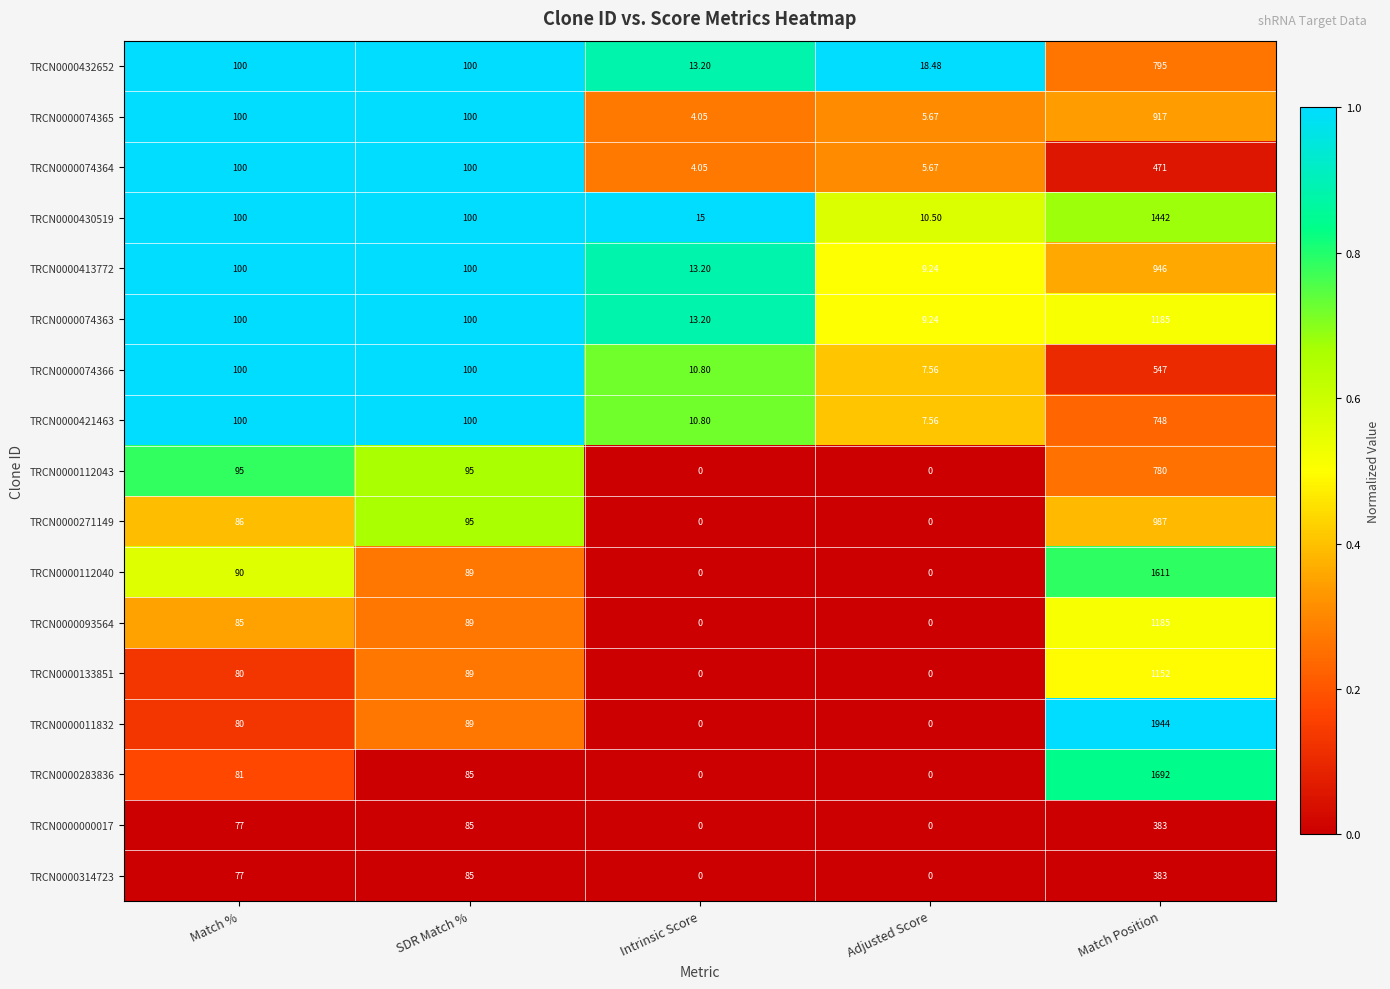

Which category has the highest value in the TRCN0000271149 series?

Match Position